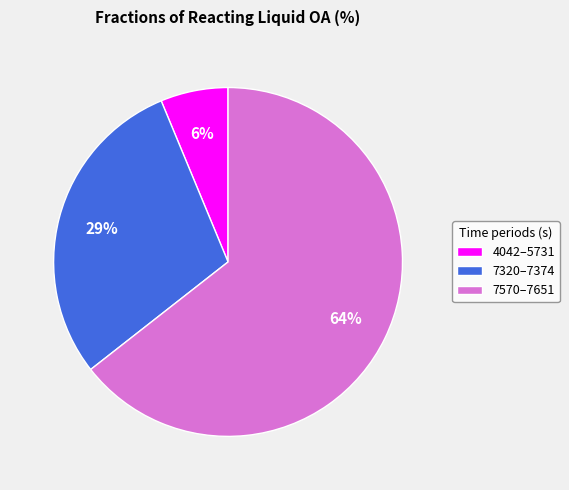

How many slices are in this pie chart?

3